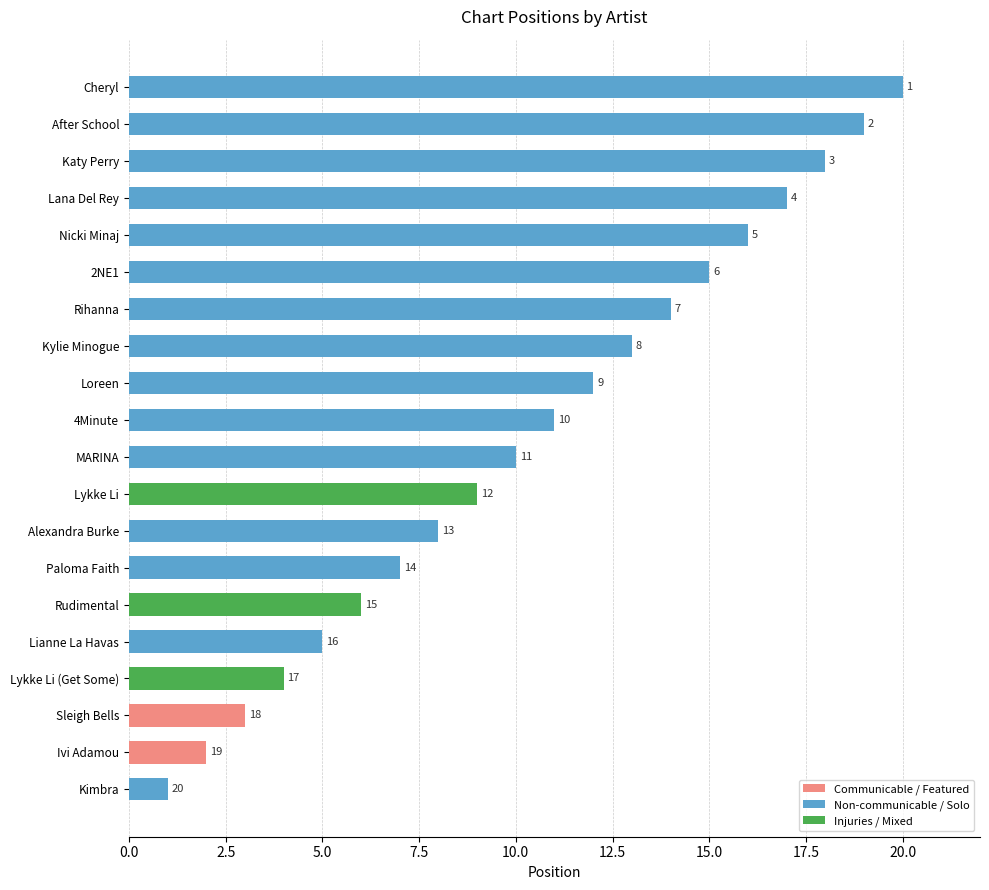

At which label is the value closest to 10?

MARINA